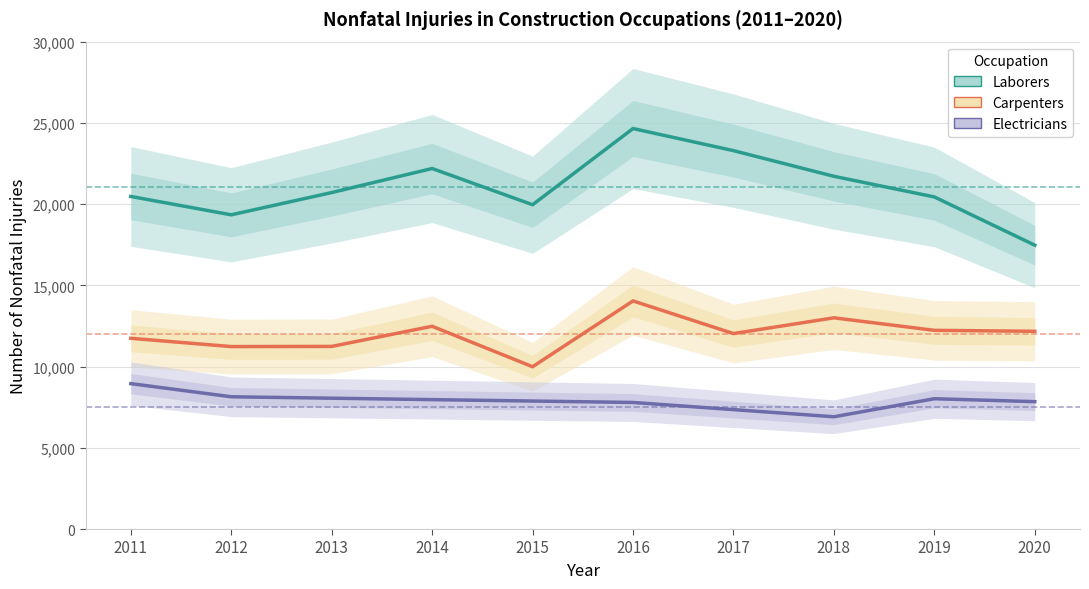

What is the value of the Carpenters point at the 9th from the left?

12230